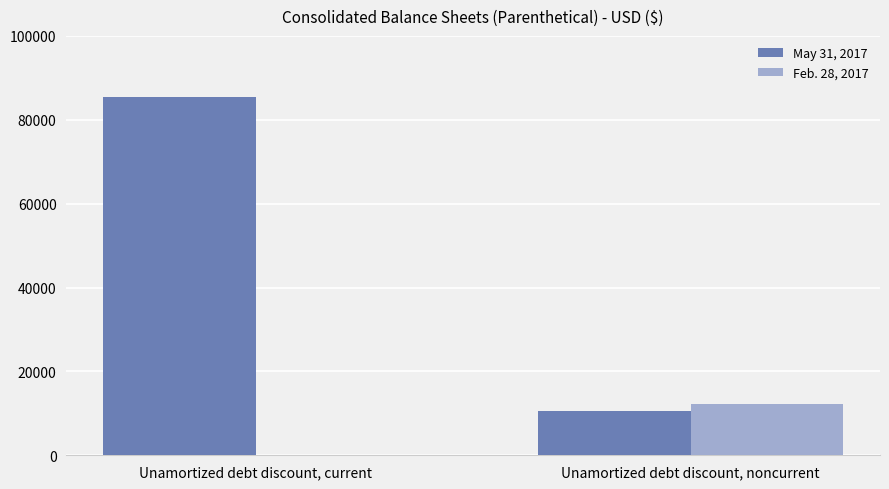

Reading left to right, transcribe all the data shown in this chart.

May 31, 2017: Unamortized debt discount, current=85540	Unamortized debt discount, noncurrent=10554
Feb. 28, 2017: Unamortized debt discount, current=0	Unamortized debt discount, noncurrent=12221